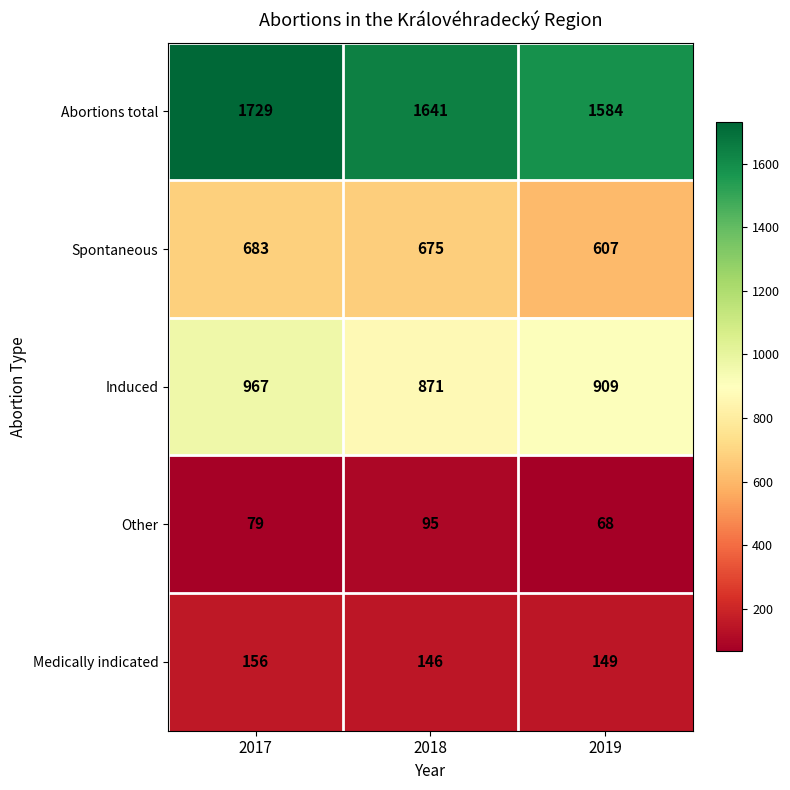

What is the spread (max minus min) of values at 2018?

1546